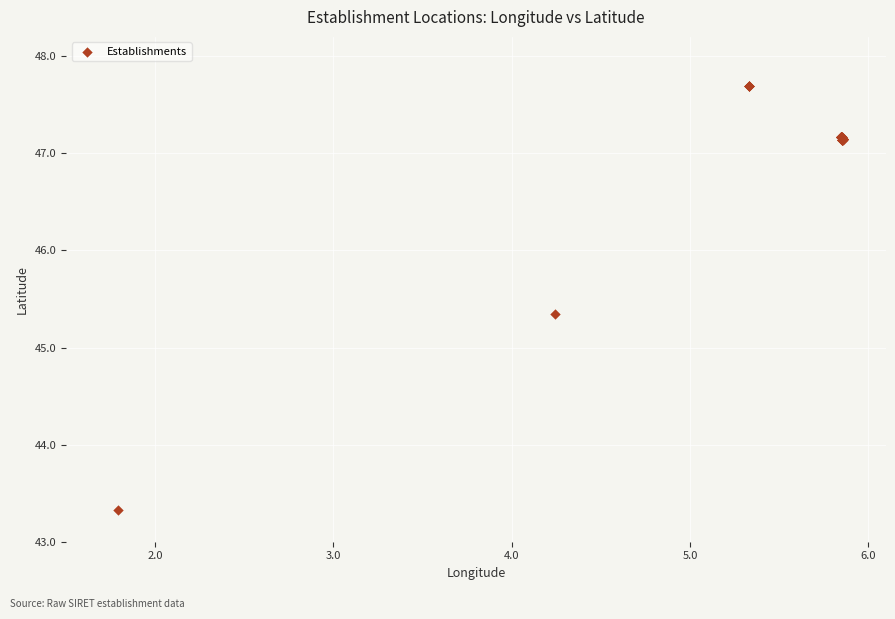

What Y value in the scatter plot is closest to 45?

45.3